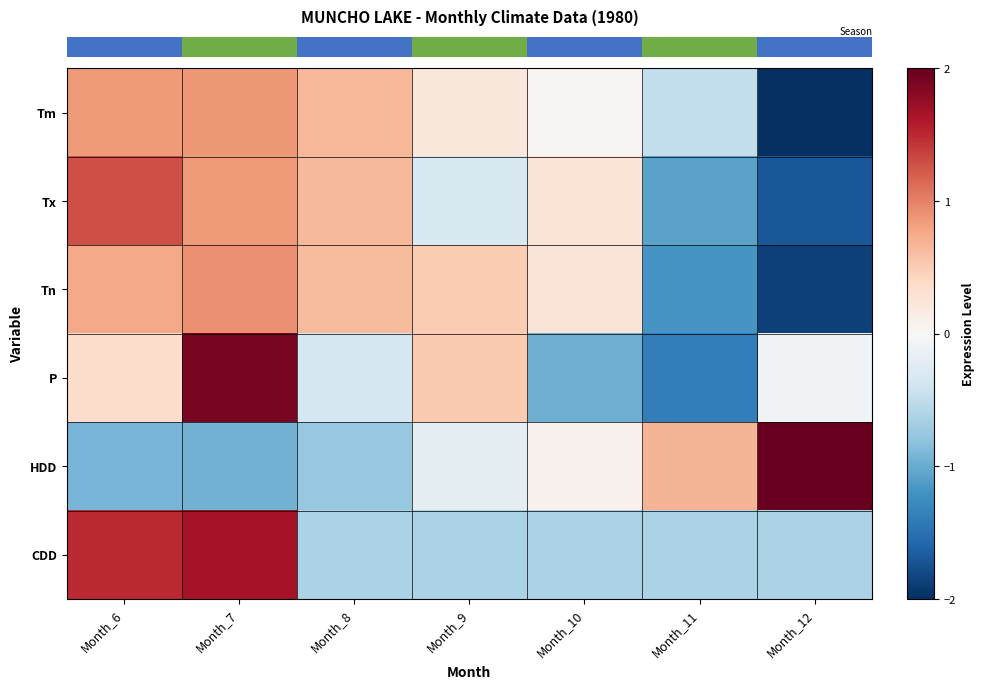

How many series are shown in this chart?

6